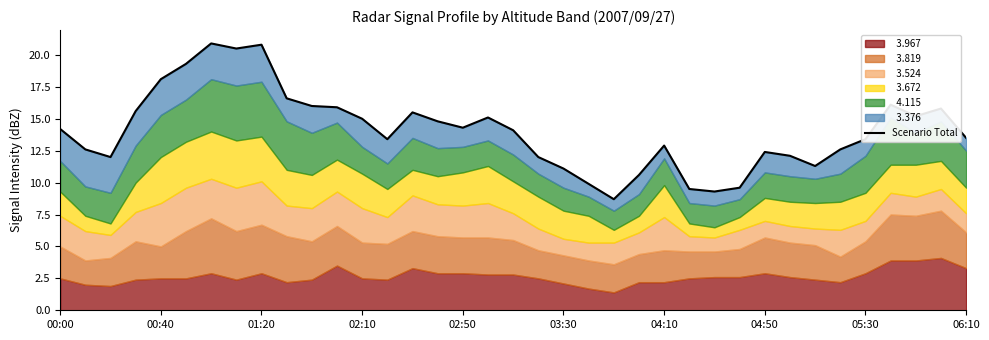

Does the chart have visible grid lines?

No